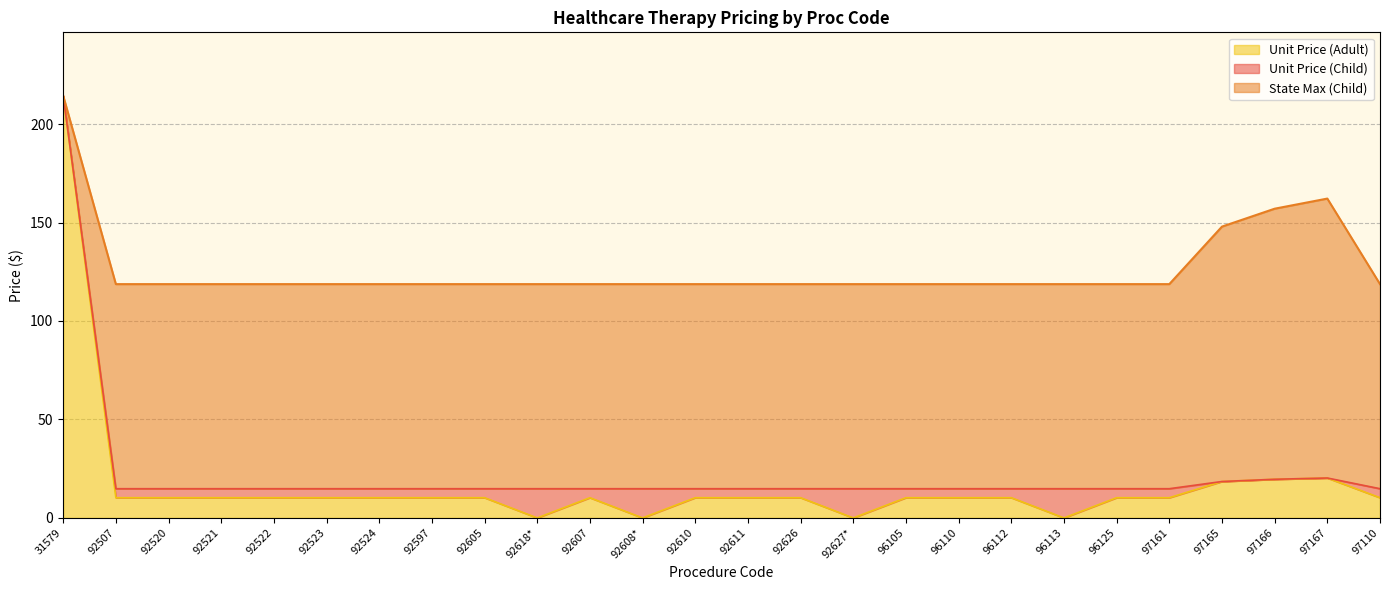

Rank the categories by State Max (Child) value from highest to lowest.

31579, 97167, 97166, 97165, 92507, 92520, 92521, 92522, 92523, 92524, 92597, 92605, 92618*, 92607, 92608*, 92610, 92611, 92626, 92627*, 96105, 96110, 96112, 96113, 96125, 97161, 97110